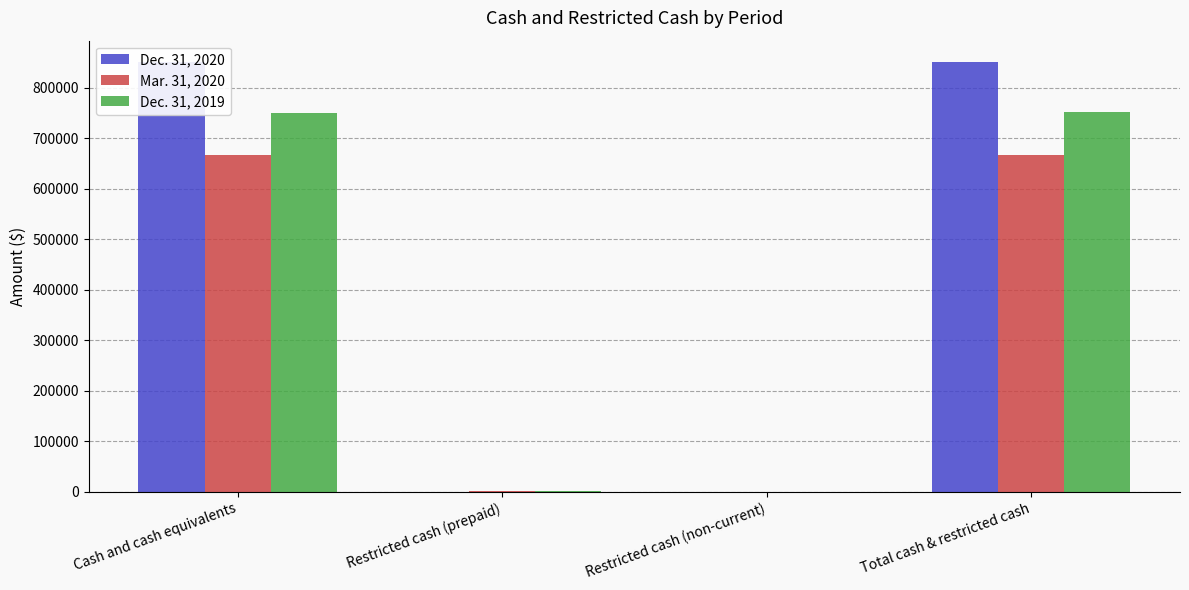

Count the number of categories in the chart.

4